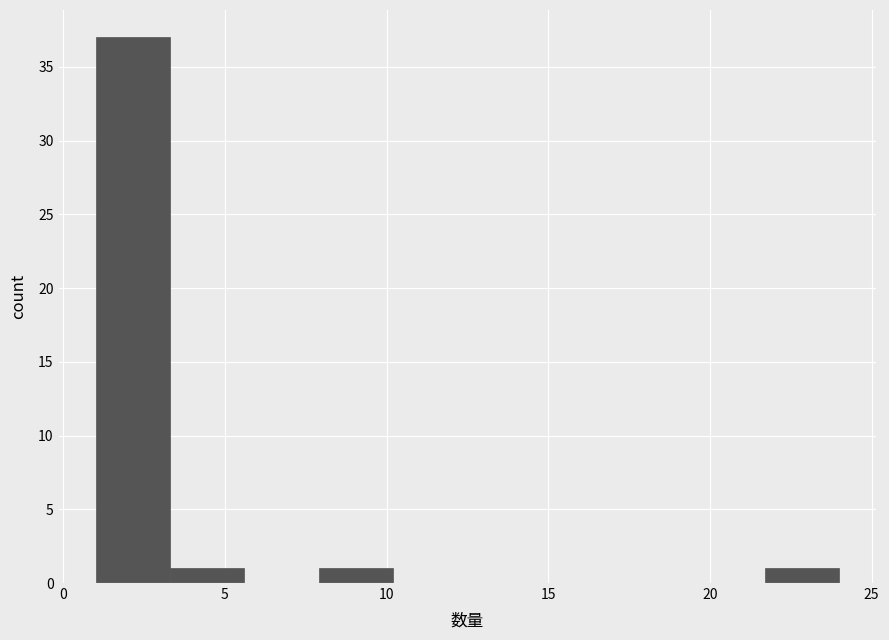

How tall is the bar that spans 21.7 to 24.0 on the x-axis? Neither the bar edges nor the heights are printed on the chart, so give them approximately, as read against the axes.

1